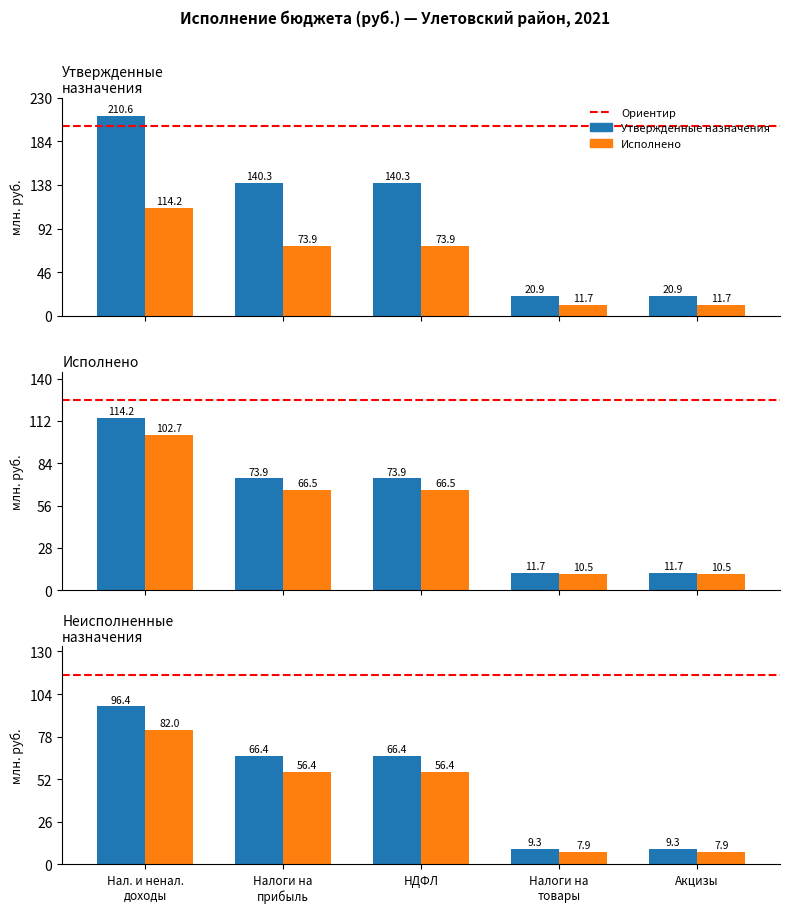

What is the sum of the Исполнено values at НДФЛ and Налоги на товары?

85.6